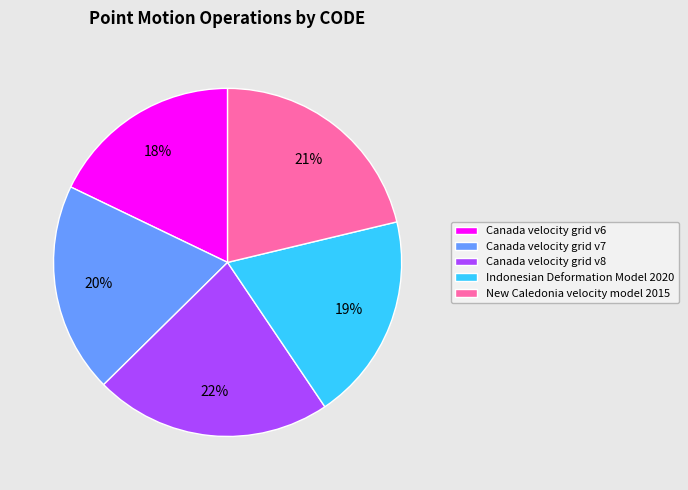

Which slice is the largest?

Canada velocity grid v8